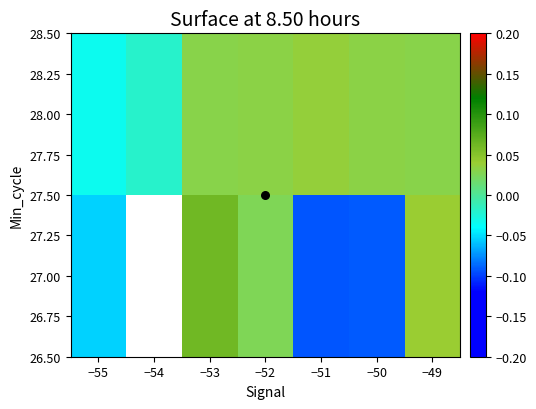

Count the number of data series in this chart.

2